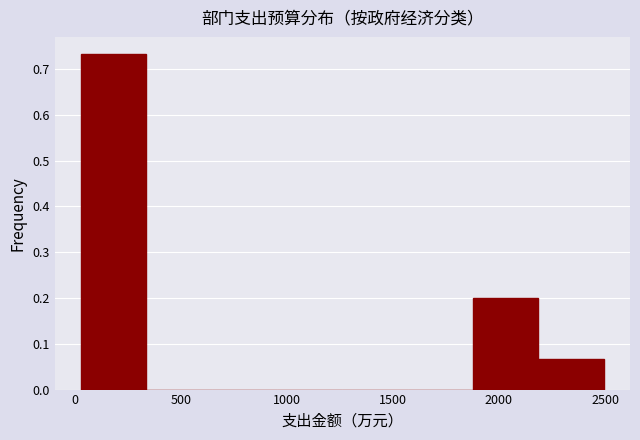

Over which range of the x-axis is the bar tallest?

50 to 350